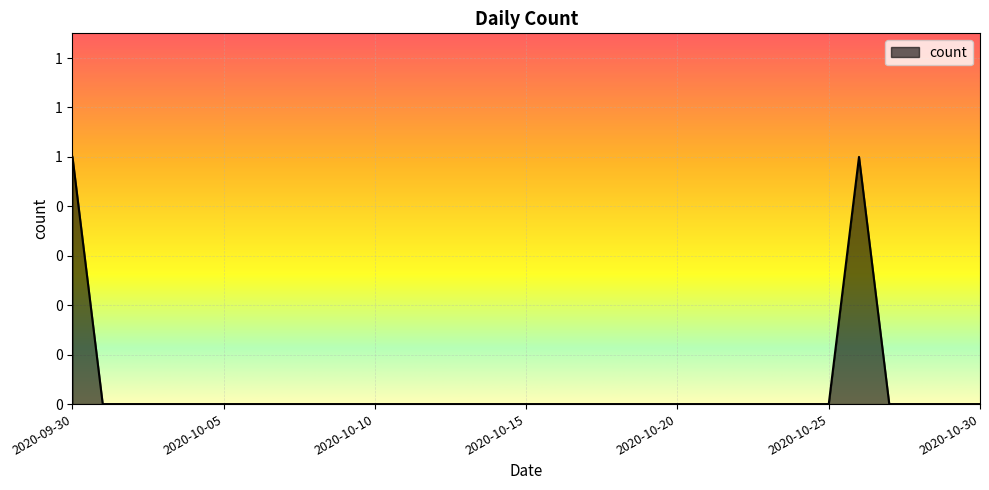

Is this an area chart (filled region under the line)?

Yes